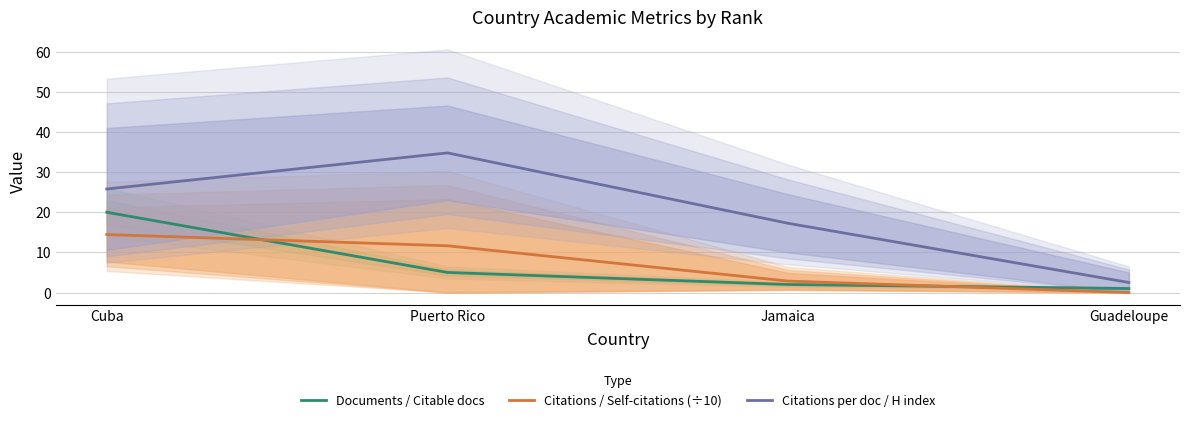

True or false: Citations / Self-citations (÷10) and Documents / Citable docs intersect in this chart.

True